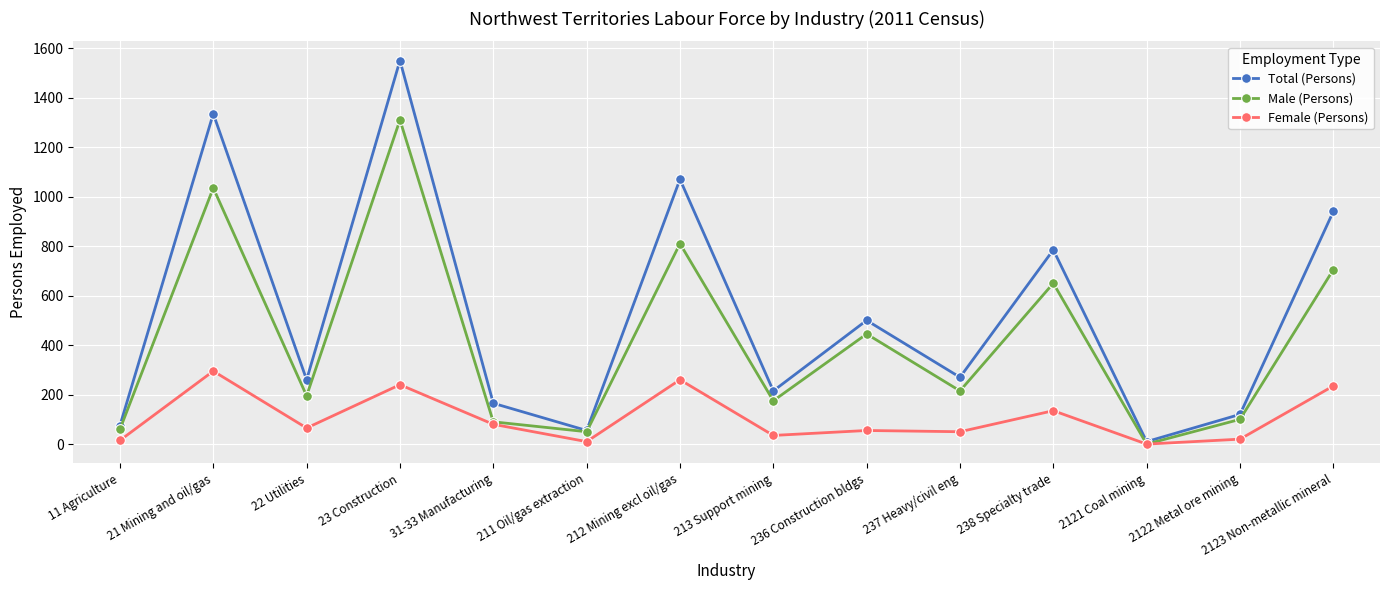

What is the approximate value of Male (Persons) at 2122 Metal ore mining, to the nearest 50?

100